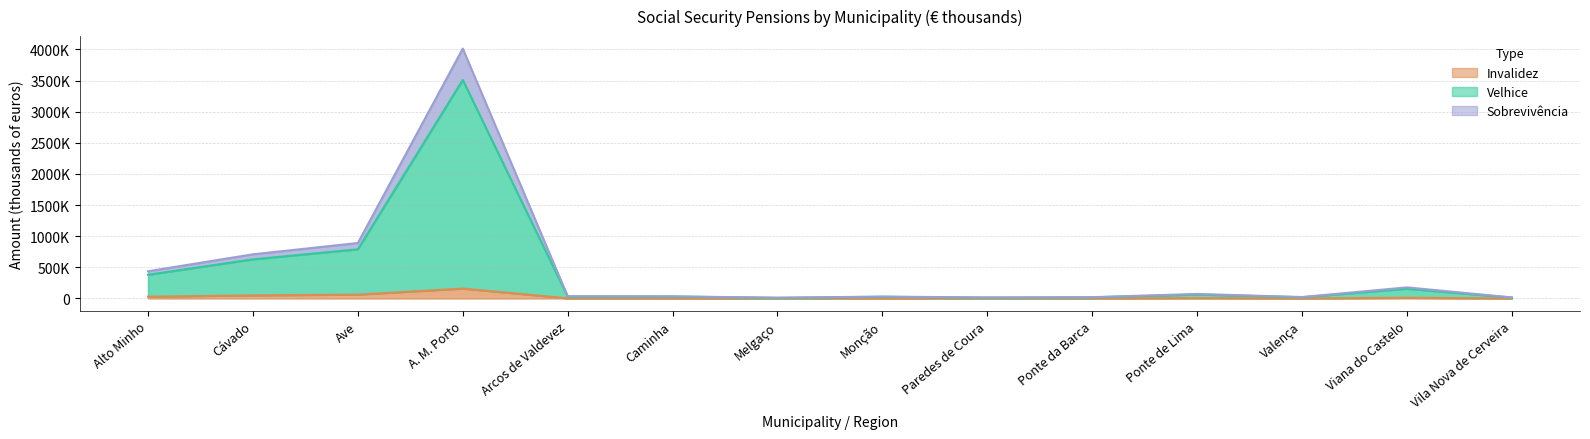

What value does the Sobrevivência series have at Valença, to the nearest 50?

19400